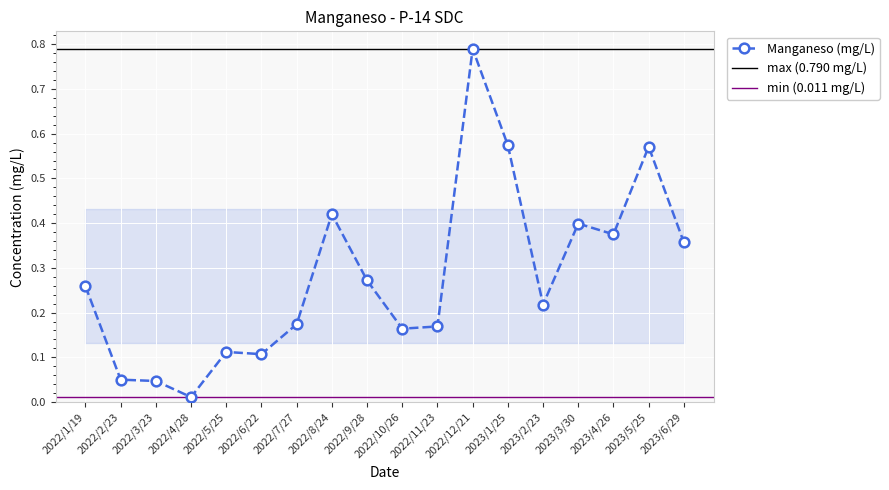

How many interior local peaks (higher than both neighbors) does the data have?

5